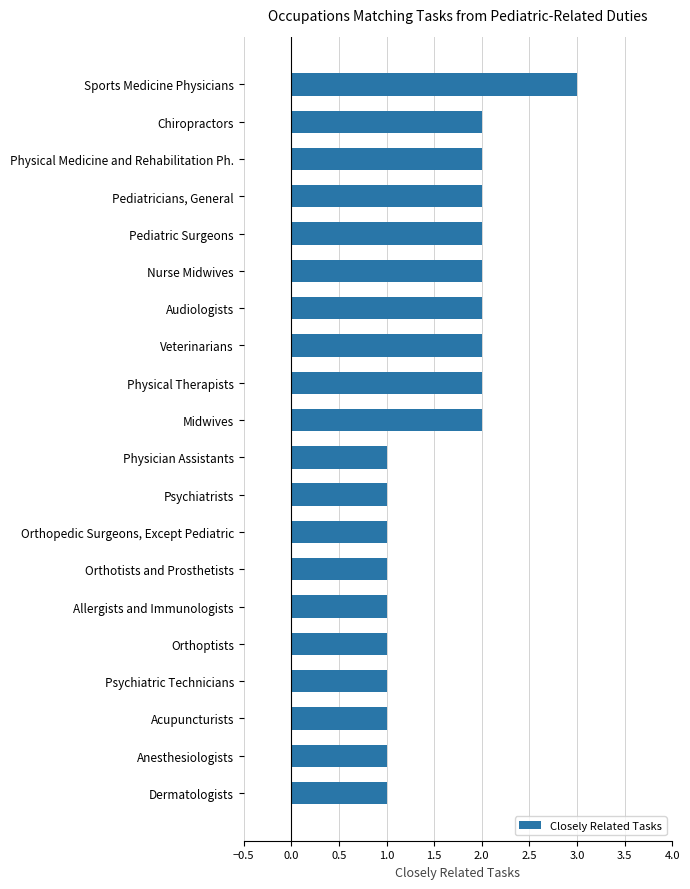

How many data points are less than 2?

10